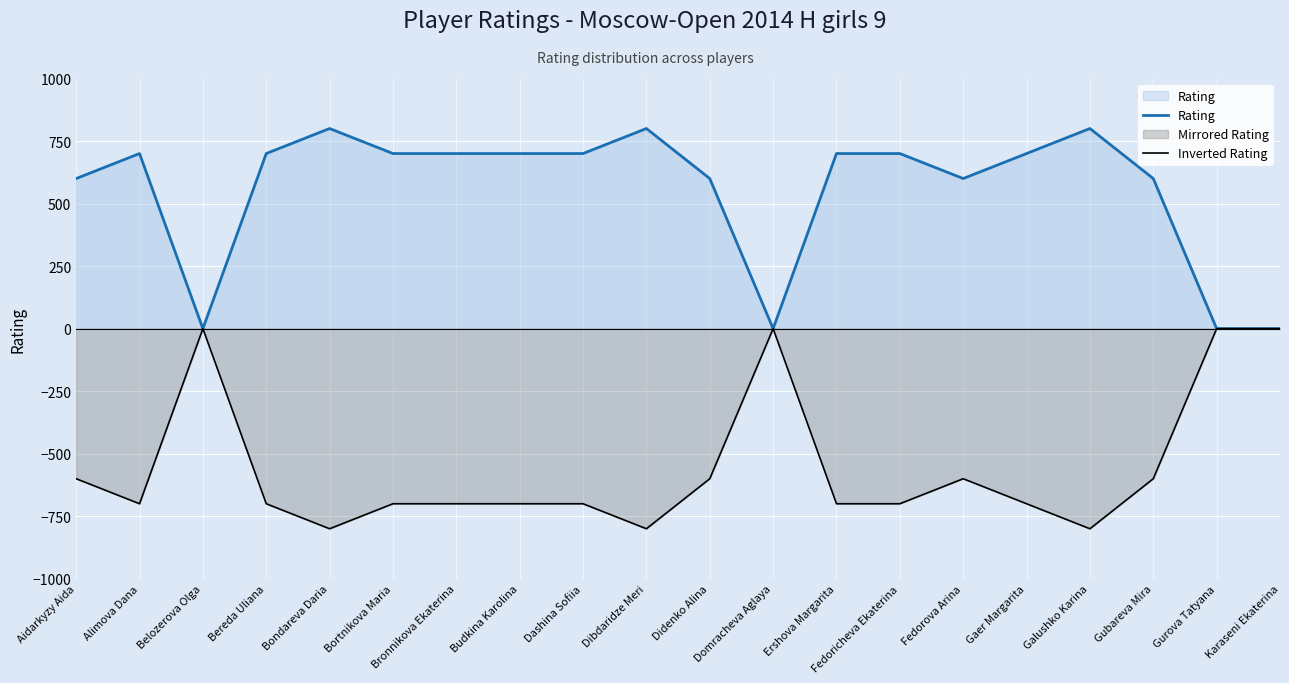

Is it true that Rating equals 600 at Gubareva Mira?

True